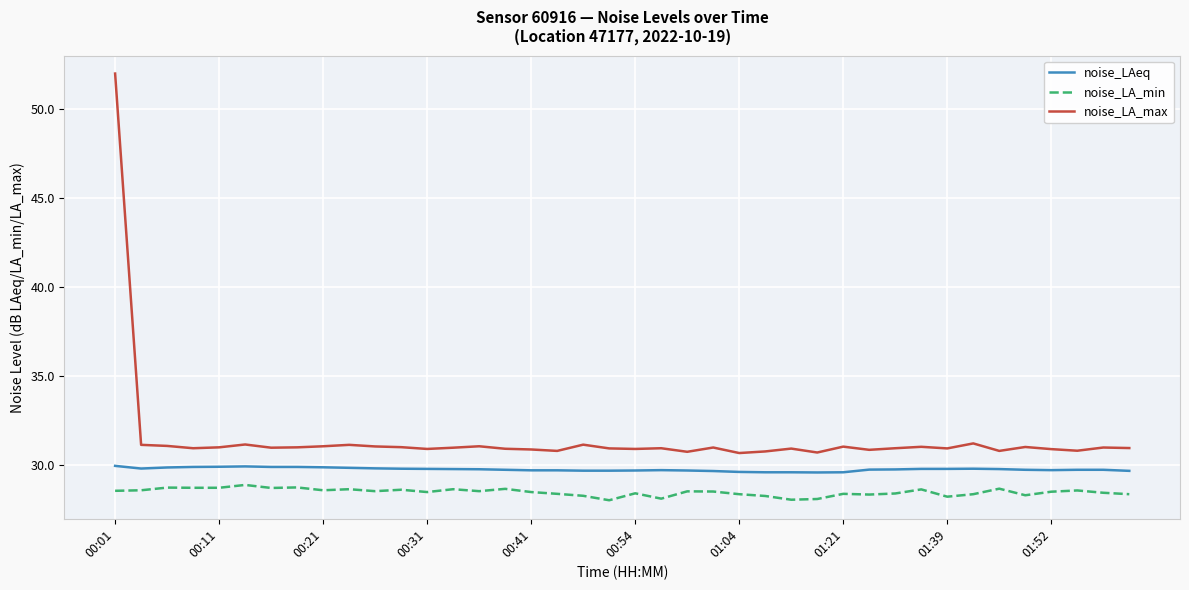

What is the sum of all noise_LA_min values?

1139.7